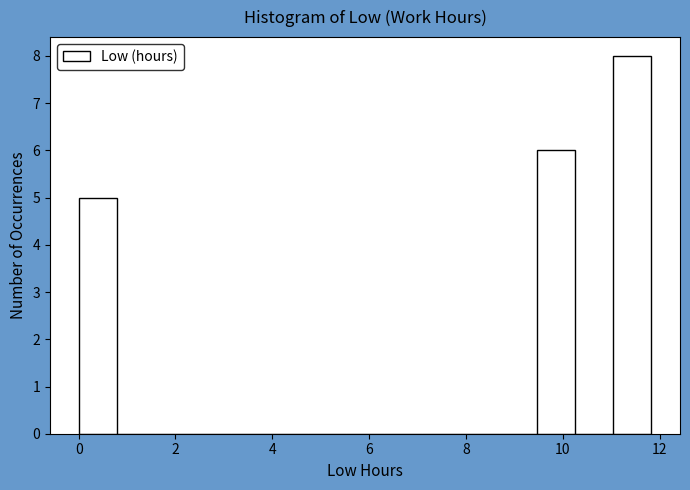

Around what value on the x-axis is the tallest bar? Give the approximate position of its centre, as read against the axis.

11.4